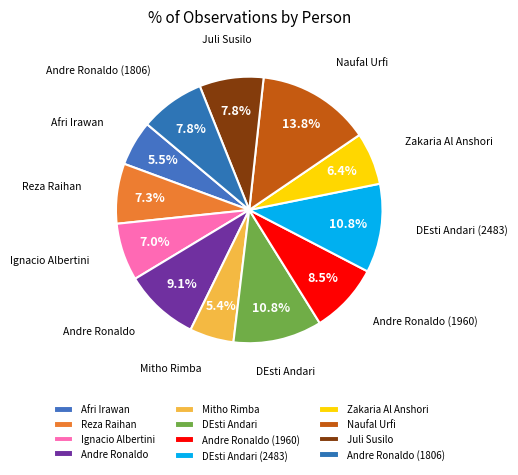

To the nearest percent, what percentage of the pie is Andre Ronaldo?

9%